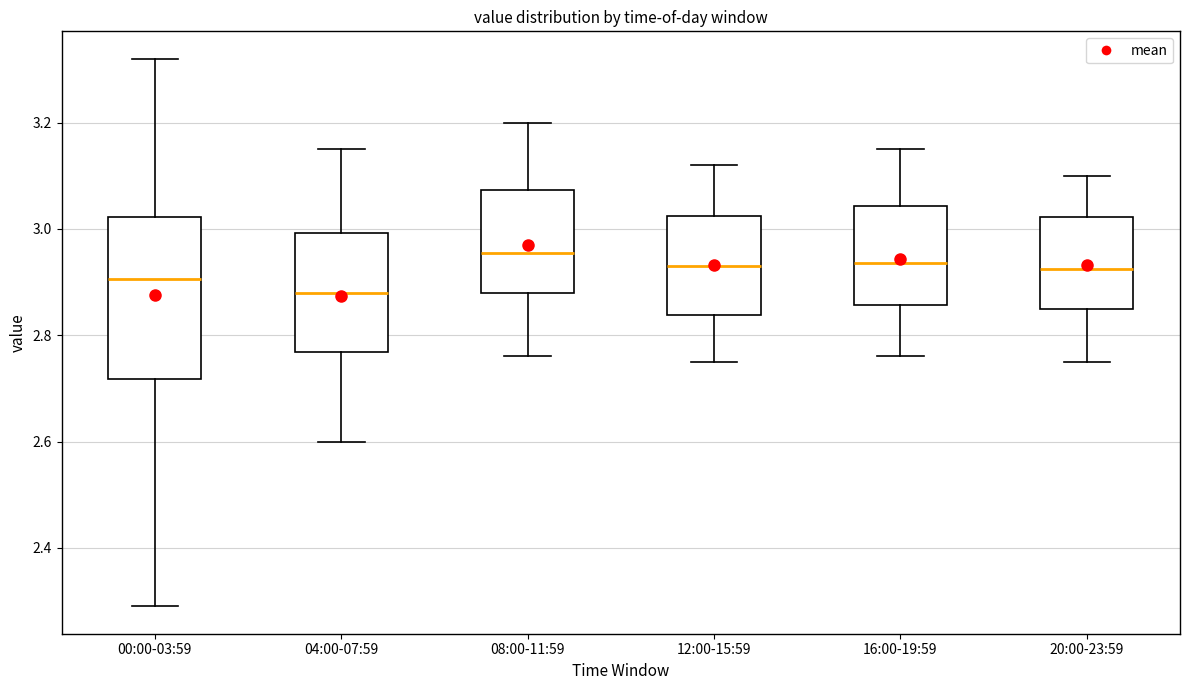

Which box is the tallest, from its lower edge to its upper edge?

00:00-03:59